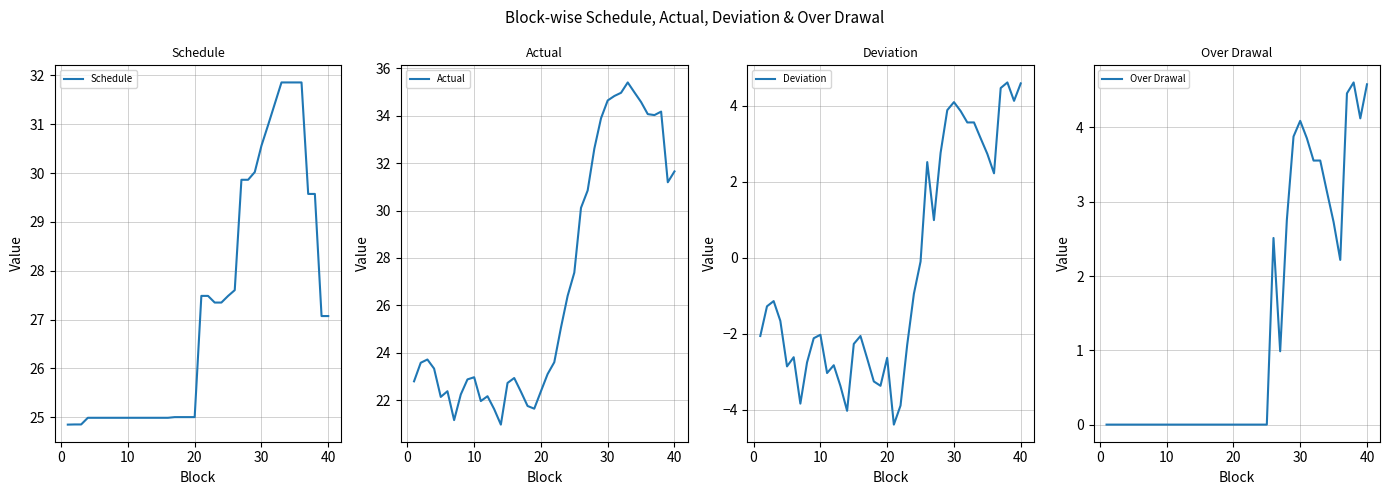

What is the value of the Schedule point at the 10th from the left?

25.0